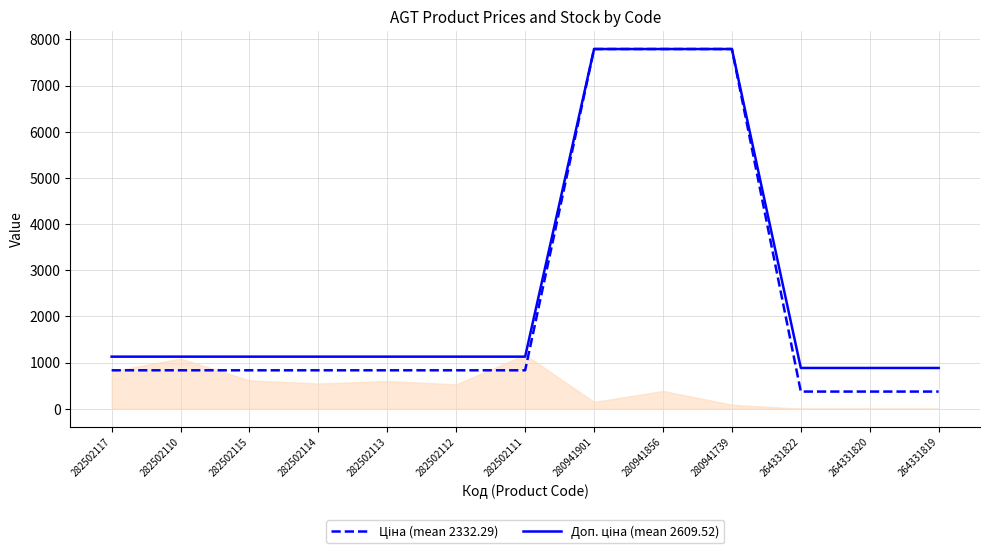

What is the total value across all series at 280941856?

15585.9